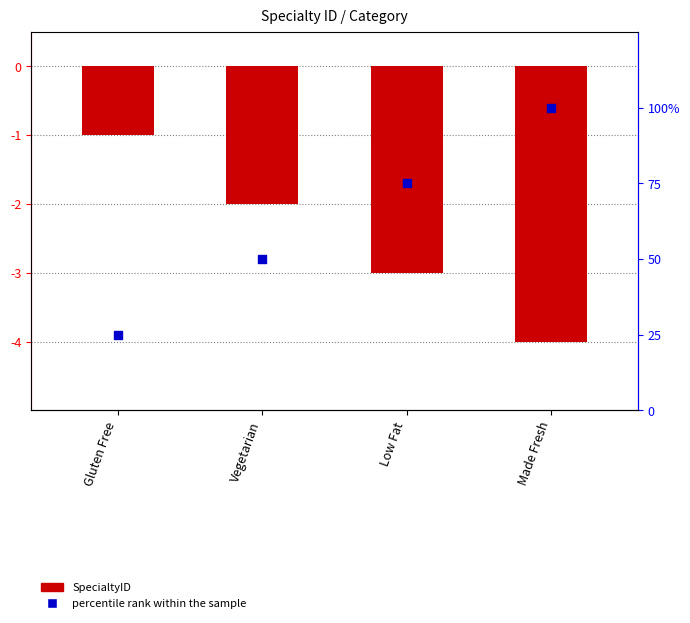

At which category is the sum across all series the highest?

Made Fresh